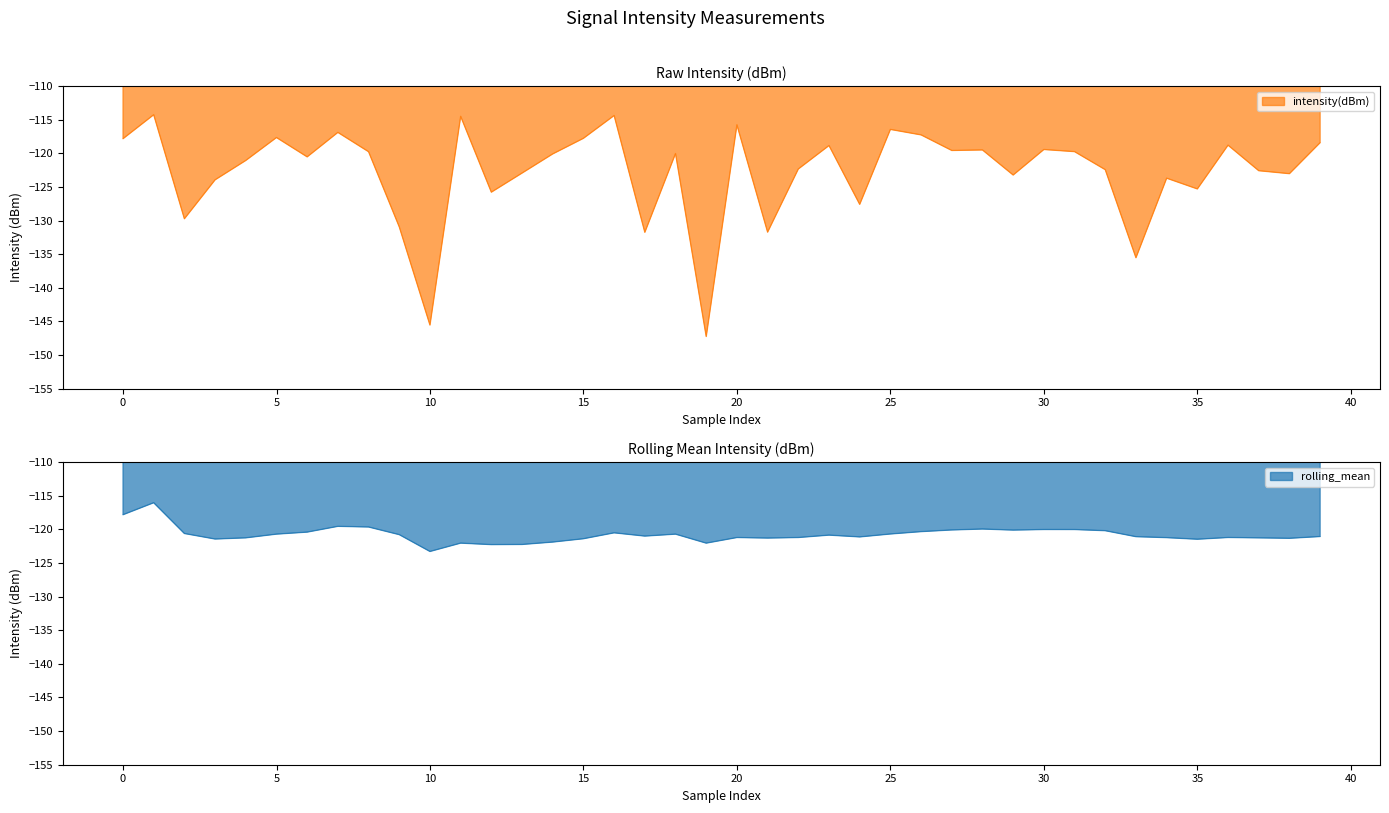

Which category has the lowest value in the rolling_mean series?

10